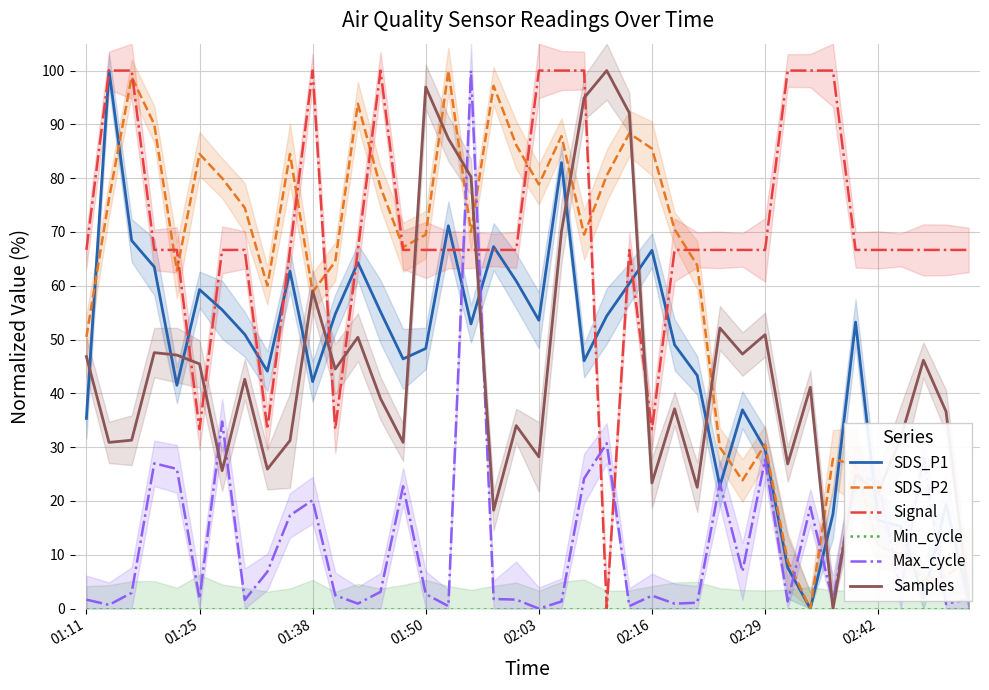

True or false: Samples has a value of 28.2 at 02:03.

True